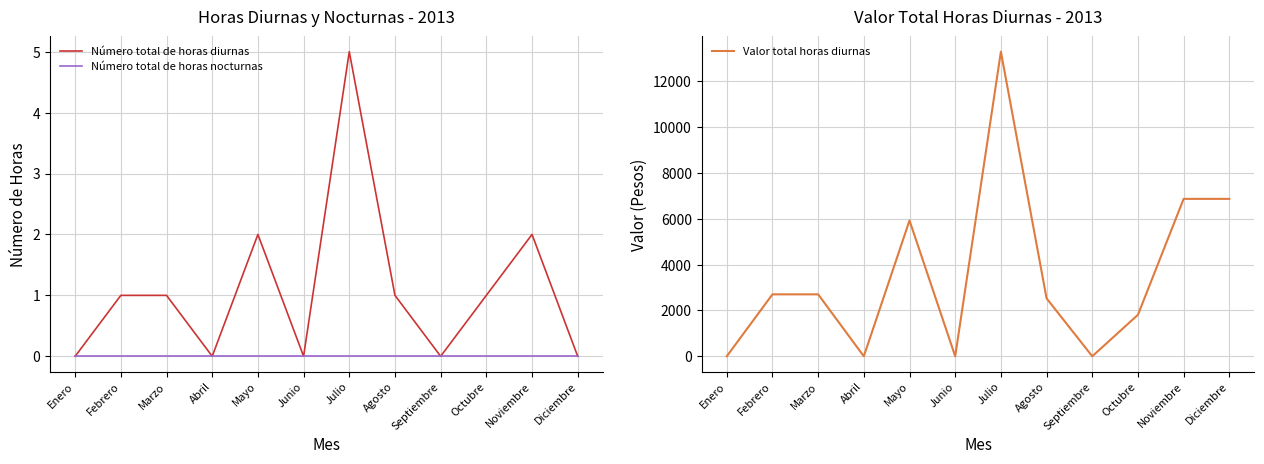

At which label does Número total de horas diurnas first exceed 1?

Mayo